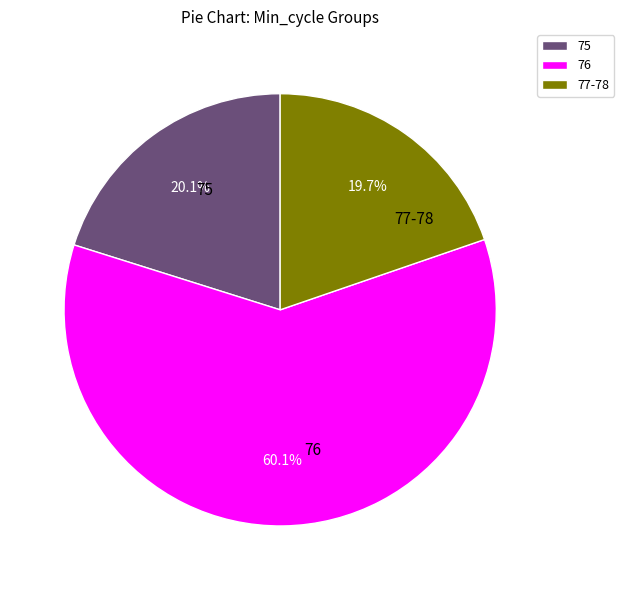

To the nearest percent, what is the average slice percentage?

33%